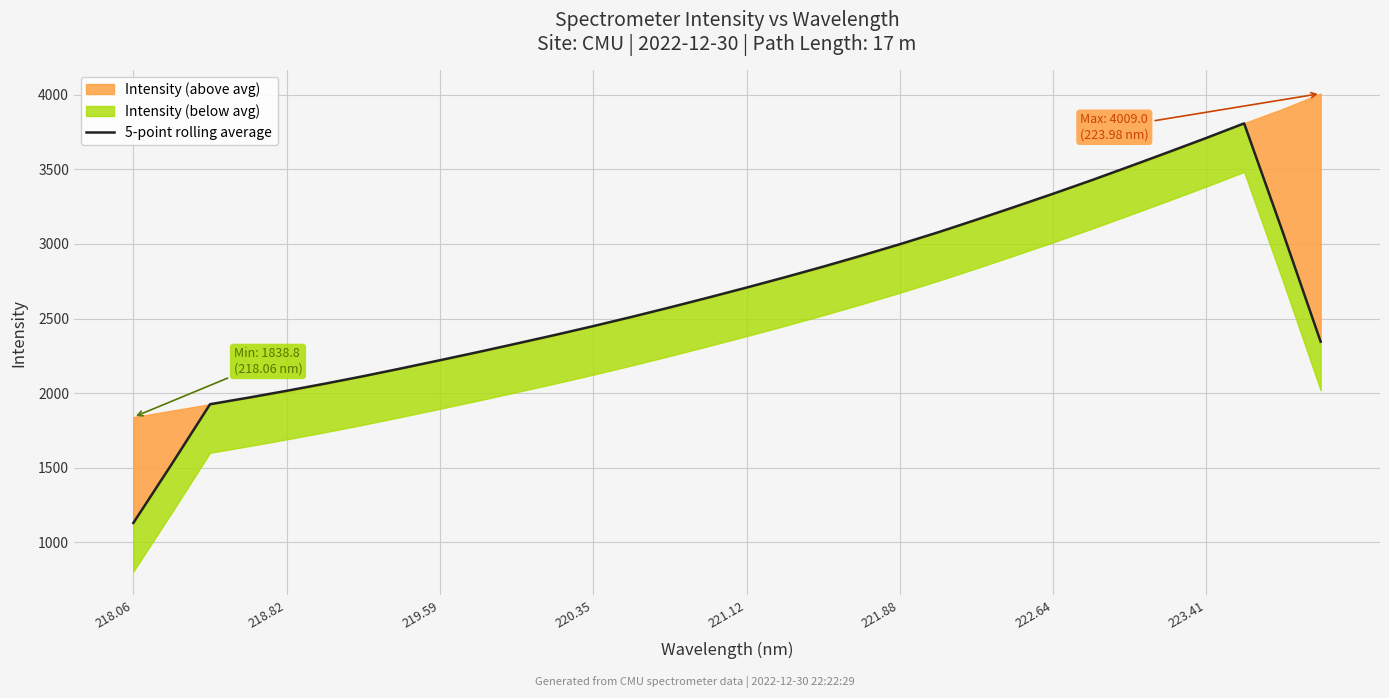

What is the value of the 24th point from the left?

3248.7